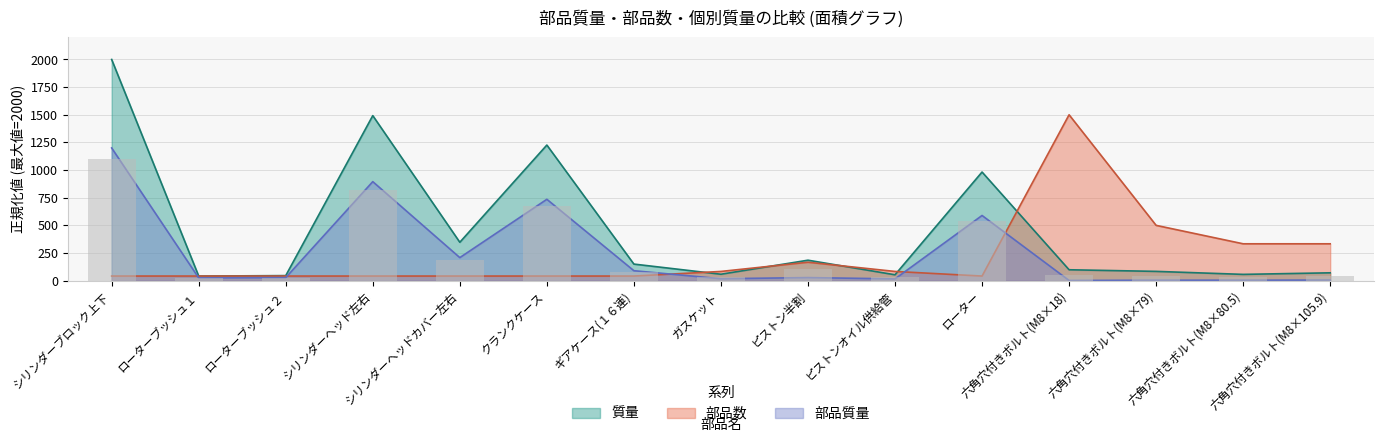

Reading left to right, what are all the values shown in this chart?

質量: シリンダーブロック上下=2000.0	ローターブッシュ１=41.5	ローターブッシュ２=45.7	シリンダーヘッド左右=1492.4	シリンダーヘッドカバー左右=347.2	クランクケース=1226.1	ギアケース(１６連)=149.9	ガスケット=58.1	ピストン半割=185.0	ピストンオイル供給管=53.2	ローター=982.2	六角穴付きボルト(M8×18)=98.5	六角穴付きボルト(M8×79)=83.9	六角穴付きボルト(M8×80.5)=56.7	六角穴付きボルト(M8×105.9)=70.9
部品数: シリンダーブロック上下=41.7	ローターブッシュ１=41.7	ローターブッシュ２=41.7	シリンダーヘッド左右=41.7	シリンダーヘッドカバー左右=41.7	クランクケース=41.7	ギアケース(１６連)=41.7	ガスケット=83.3	ピストン半割=166.7	ピストンオイル供給管=83.3	ローター=41.7	六角穴付きボルト(M8×18)=1500.0	六角穴付きボルト(M8×79)=500.0	六角穴付きボルト(M8×80.5)=333.3	六角穴付きボルト(M8×105.9)=333.3
部品質量: シリンダーブロック上下=1200.0	ローターブッシュ１=24.9	ローターブッシュ２=27.4	シリンダーヘッド左右=895.4	シリンダーヘッドカバー左右=208.3	クランクケース=735.7	ギアケース(１６連)=89.9	ガスケット=17.4	ピストン半割=27.7	ピストンオイル供給管=16.0	ローター=589.3	六角穴付きボルト(M8×18)=1.6	六角穴付きボルト(M8×79)=4.2	六角穴付きボルト(M8×80.5)=4.3	六角穴付きボルト(M8×105.9)=5.3